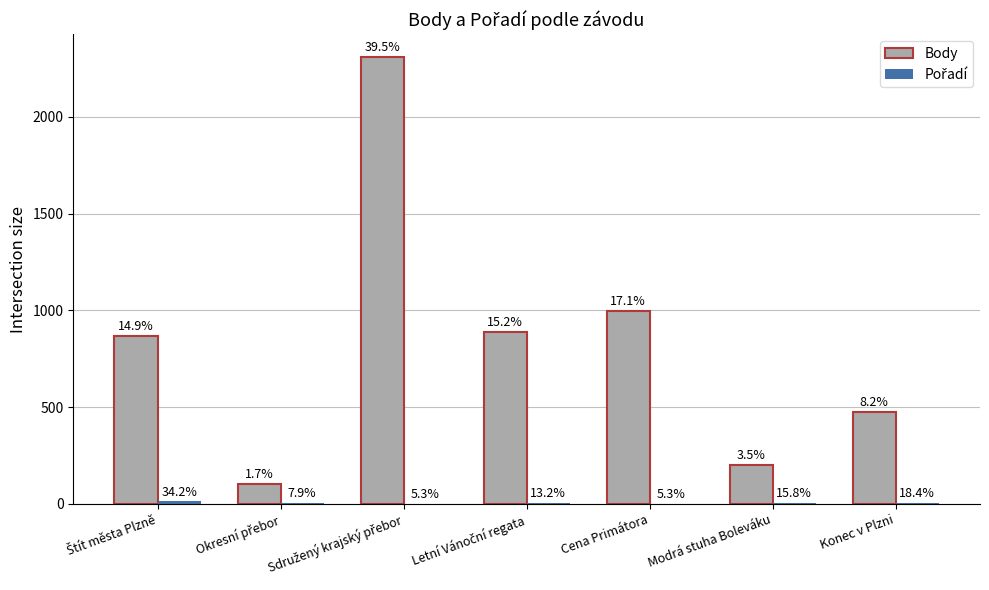

Does the chart contain stacked bars?

No